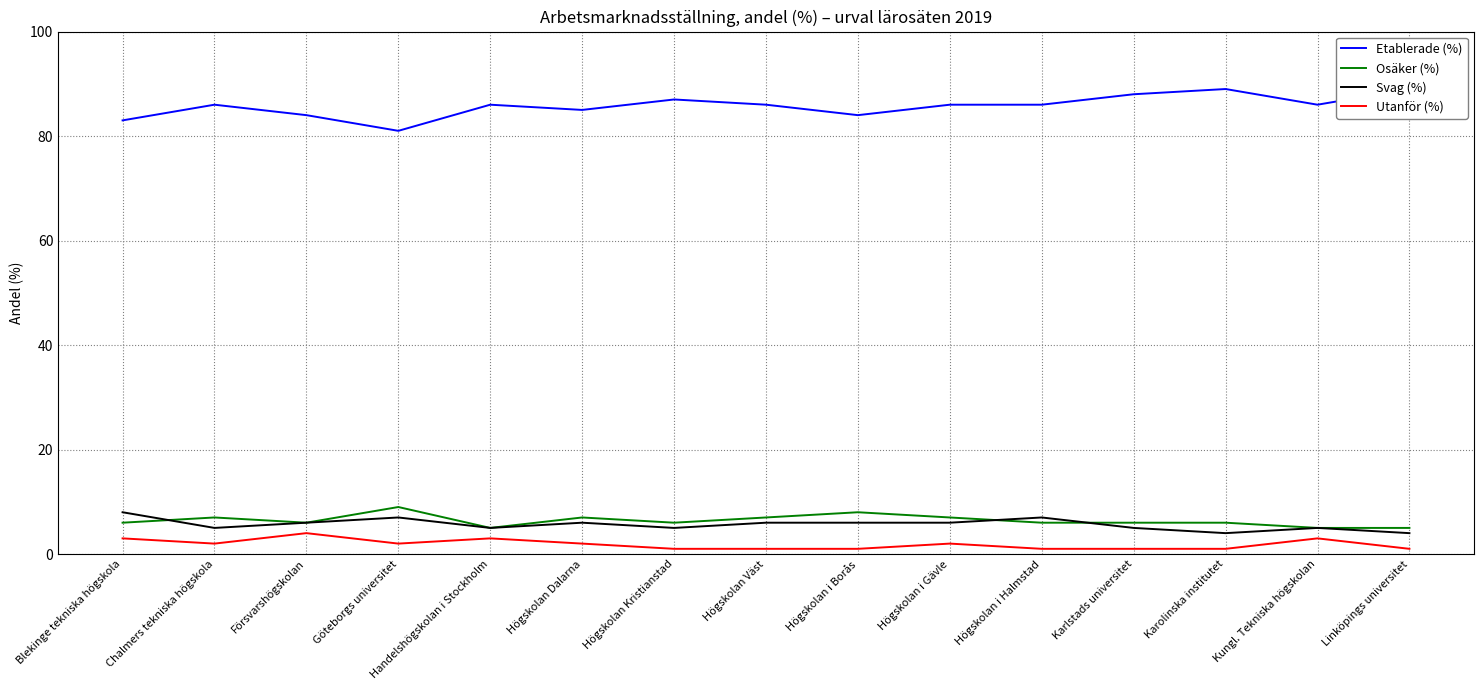

Is the value of Etablerade (%) at Kungl. Tekniska högskolan greater than the value of Osäker (%) at Högskolan Väst?

Yes